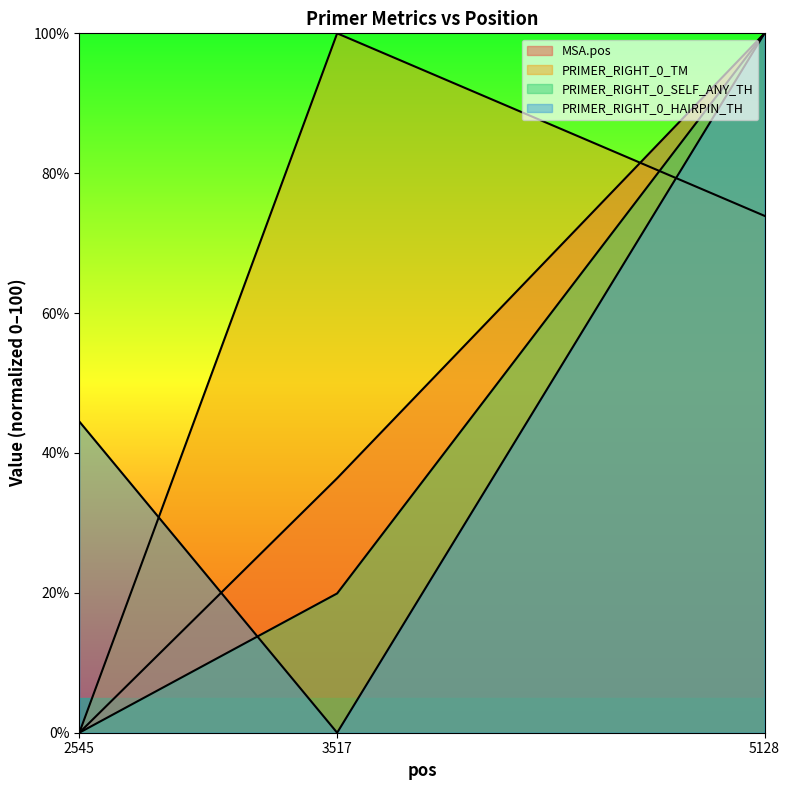

Where does the PRIMER_RIGHT_0_TM series first go above 73?

3517